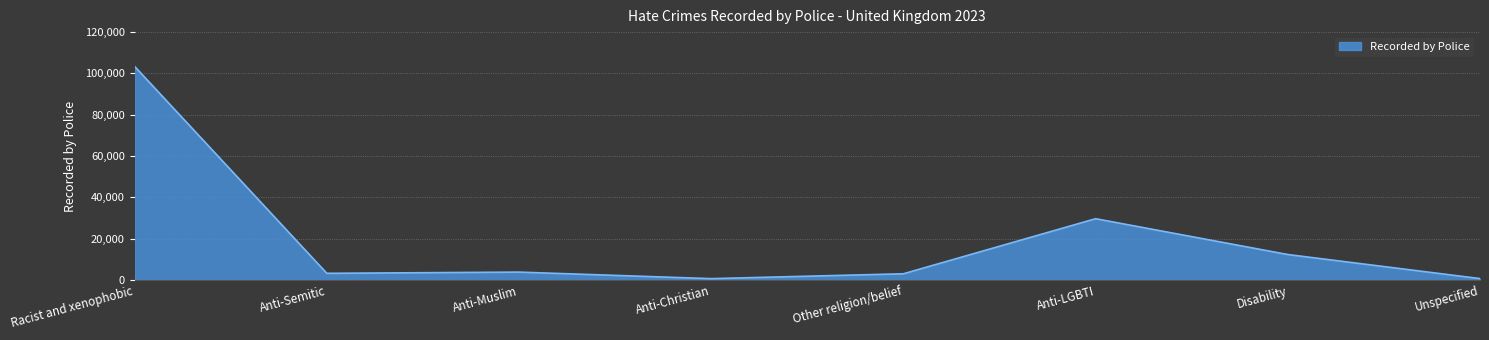

What is the maximum value shown in the chart?

103405